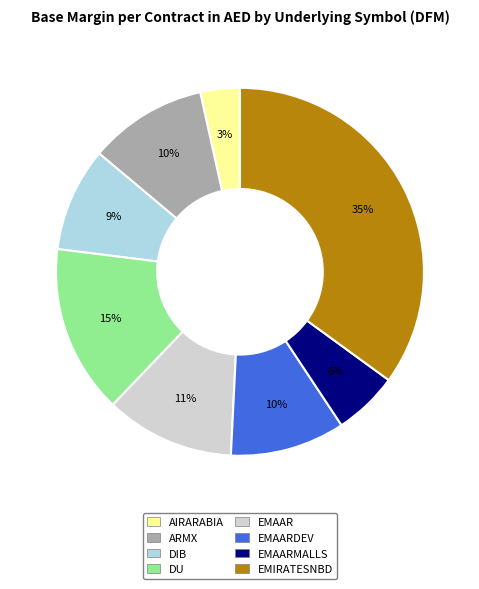

Is there any slice that represents more than half of the pie?

No